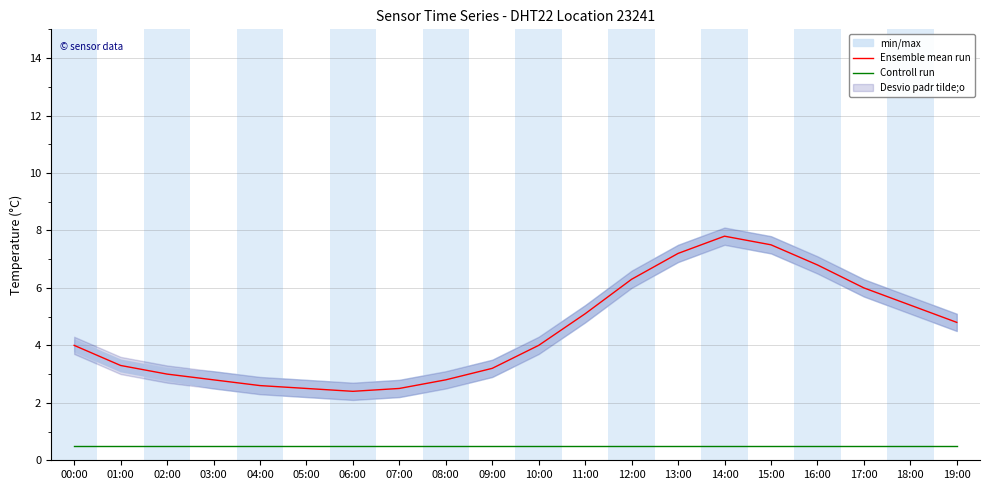

The value of Ensemble mean run at 05:00 is 2.5. True or false?

True